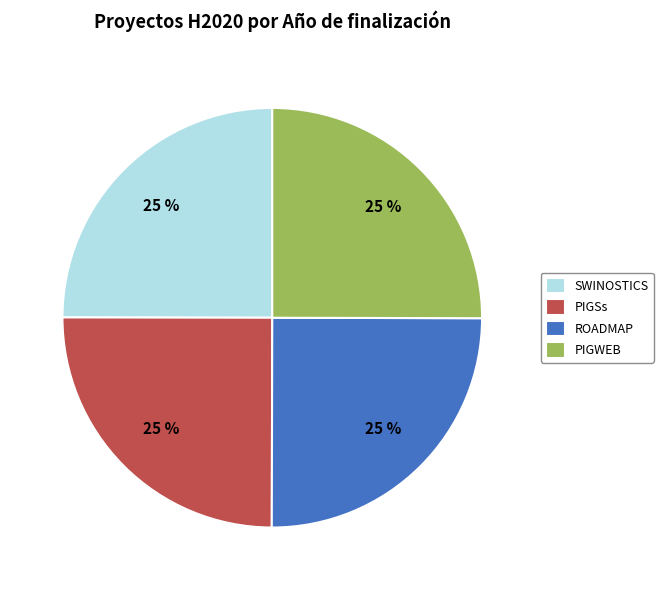

The PIGWEB slice represents 25% of the pie. True or false?

True